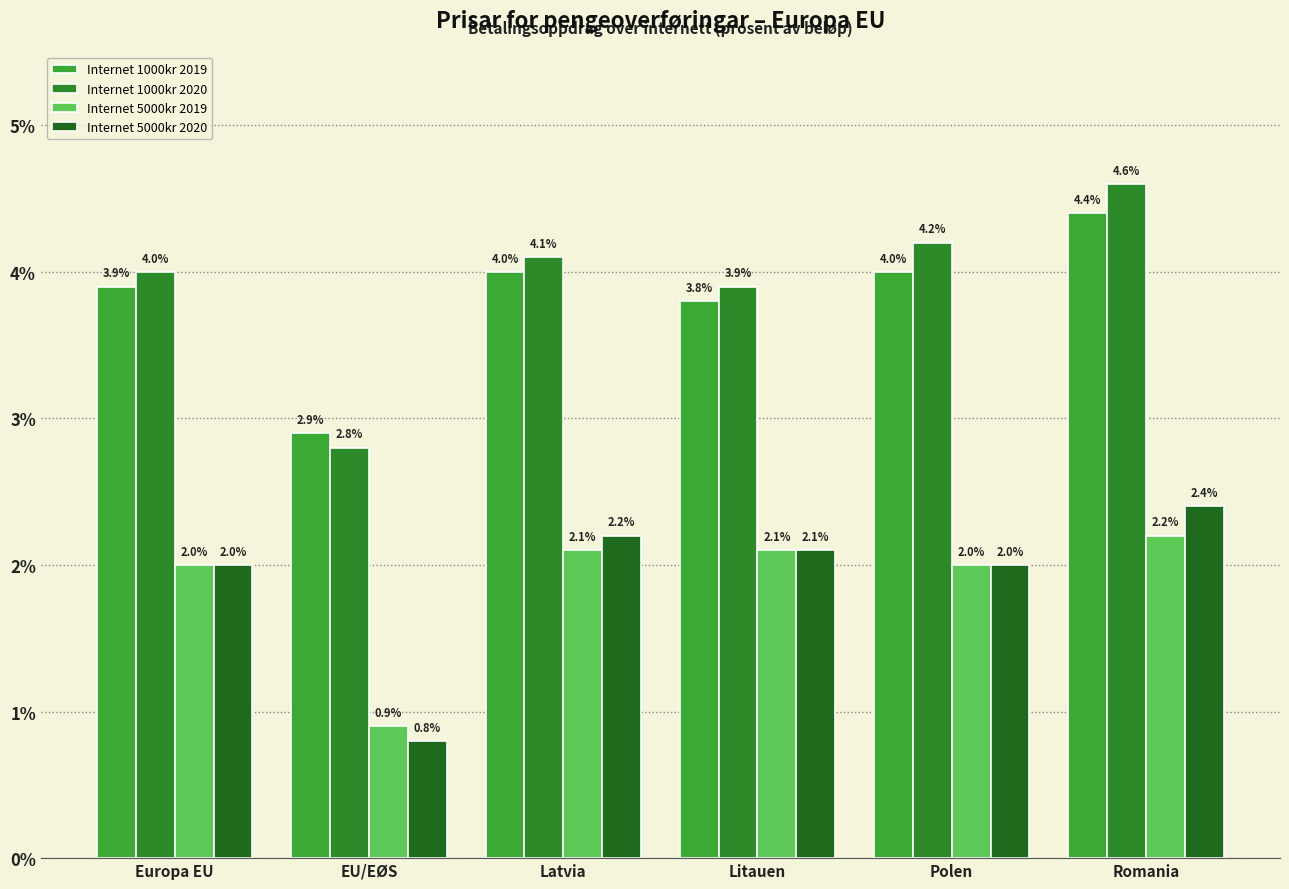

What is the value of the Internet 5000kr 2020 bar at the 5th from the left?

2.0